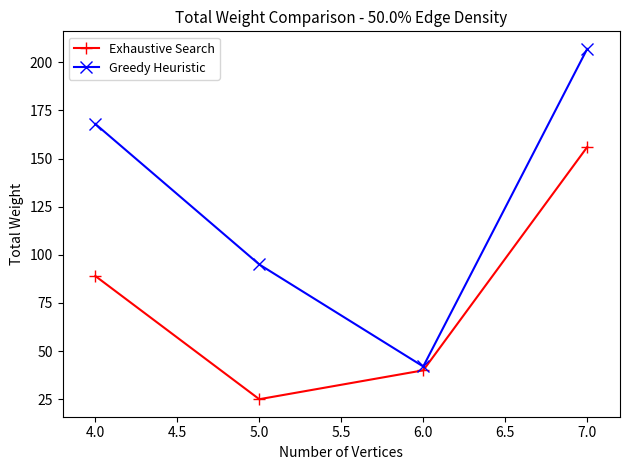

What is the lowest value of the Exhaustive Search series?

25